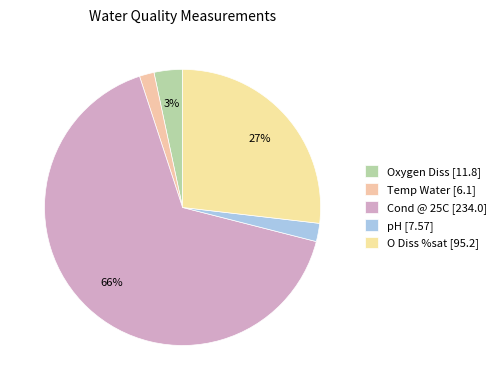

How many slices are in this pie chart?

5